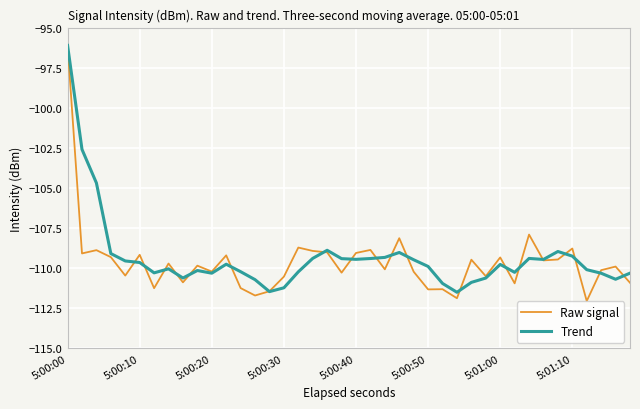

What is the sum of all Raw signal values?

-4385.6